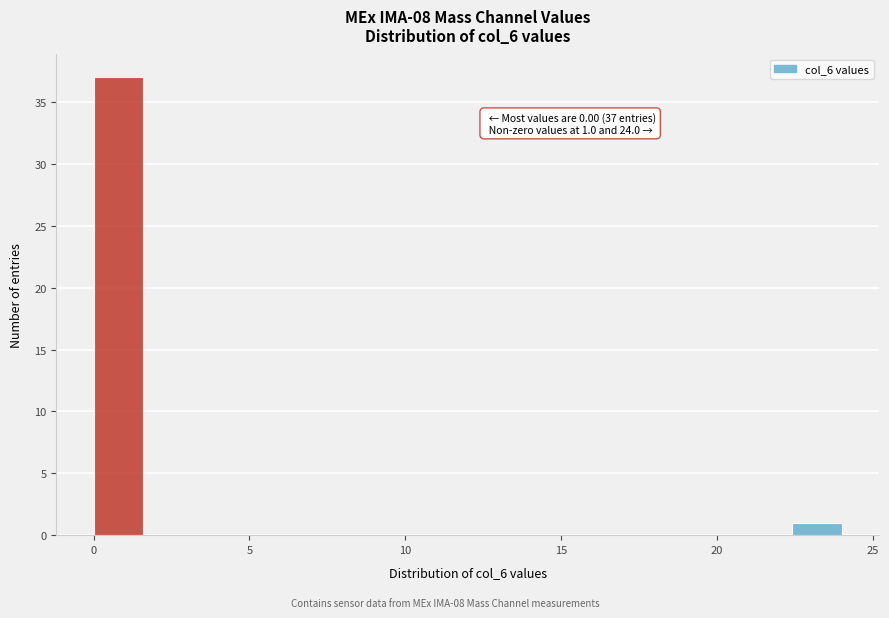

Read against the x-axis, roughly where is the centre of the tallest bar?

1.0